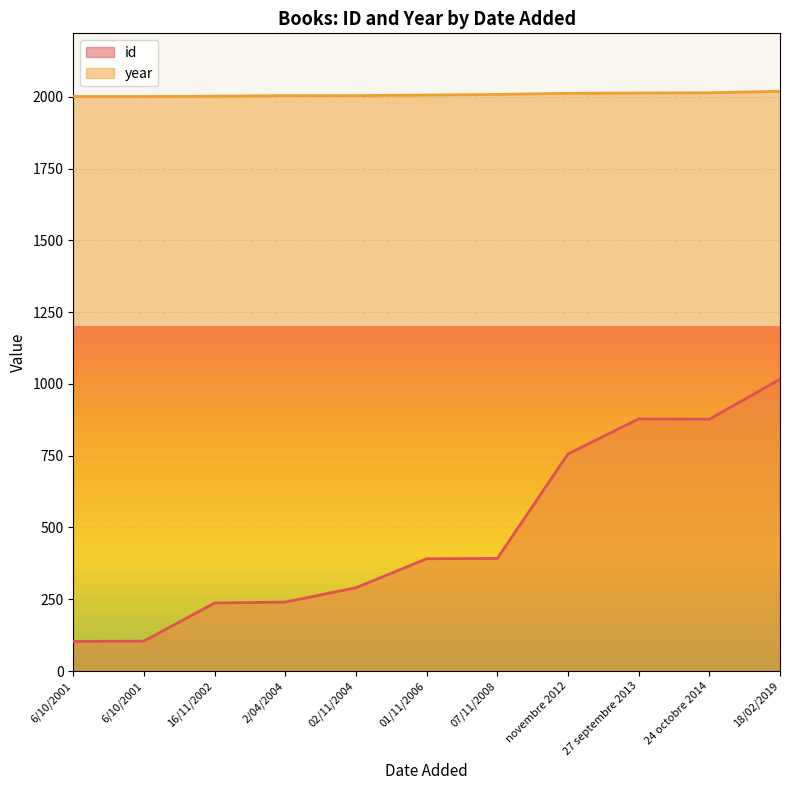

Reading left to right, extract all data points from this chart.

id: 103	104	237	240	290	391	392	756	878	877	1016
year: 2001	2001	2002	2004	2004	2006	2008	2012	2013	2014	2019